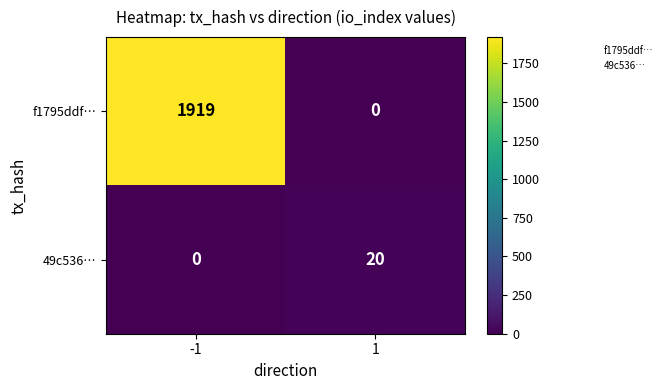

What is the difference between the maximum and minimum values in the f1795ddf… series?

1919